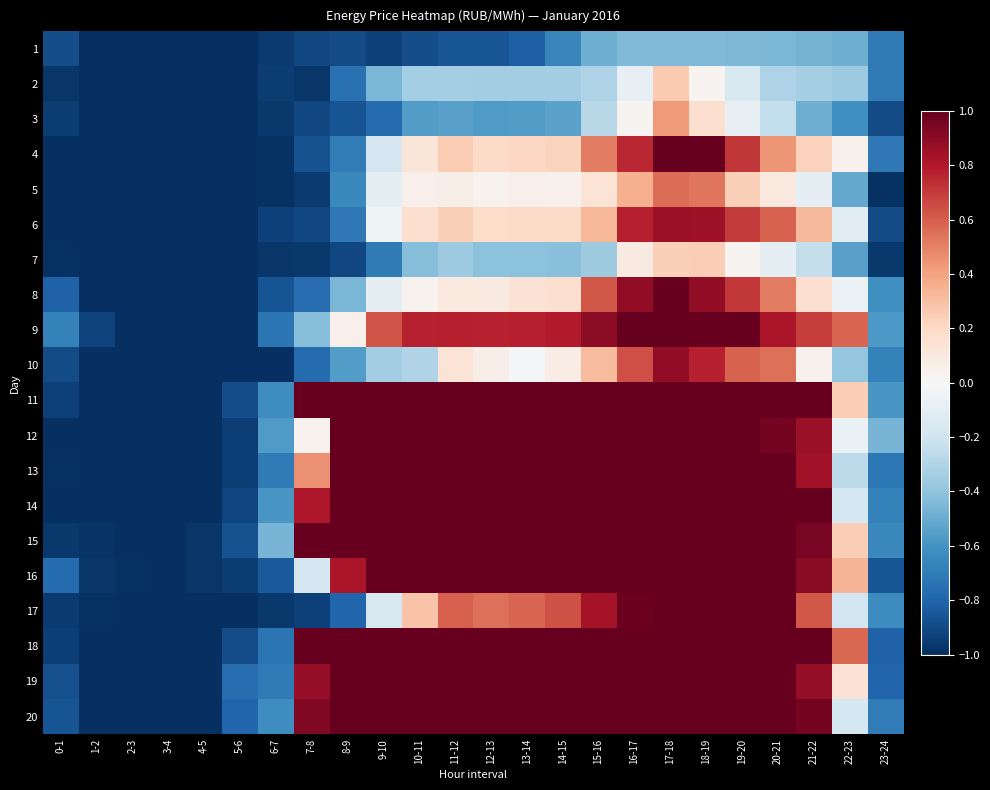

Which series has the widest spread of values?

18